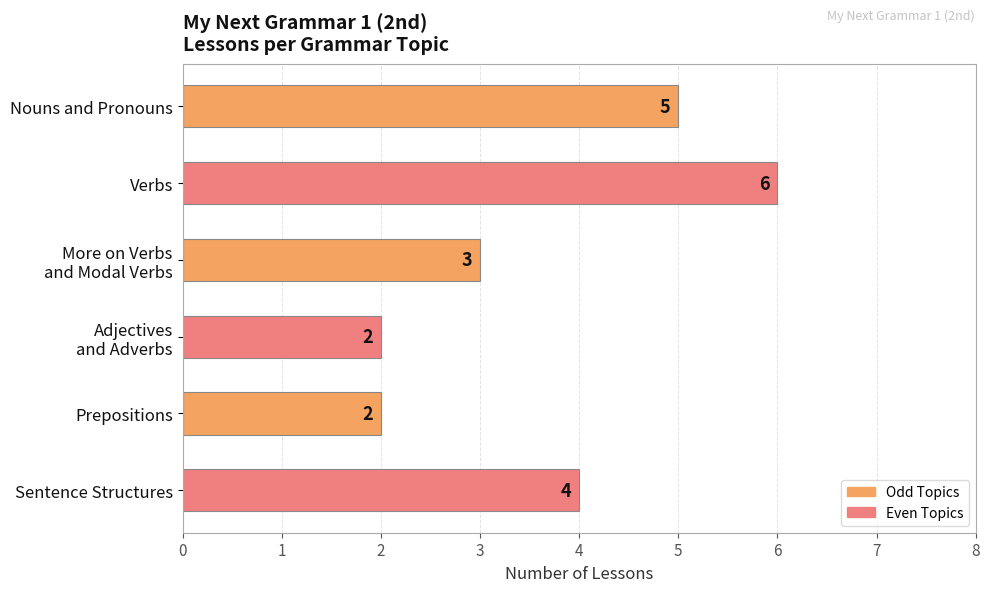

Is it true that the value at Nouns and Pronouns is 5?

True